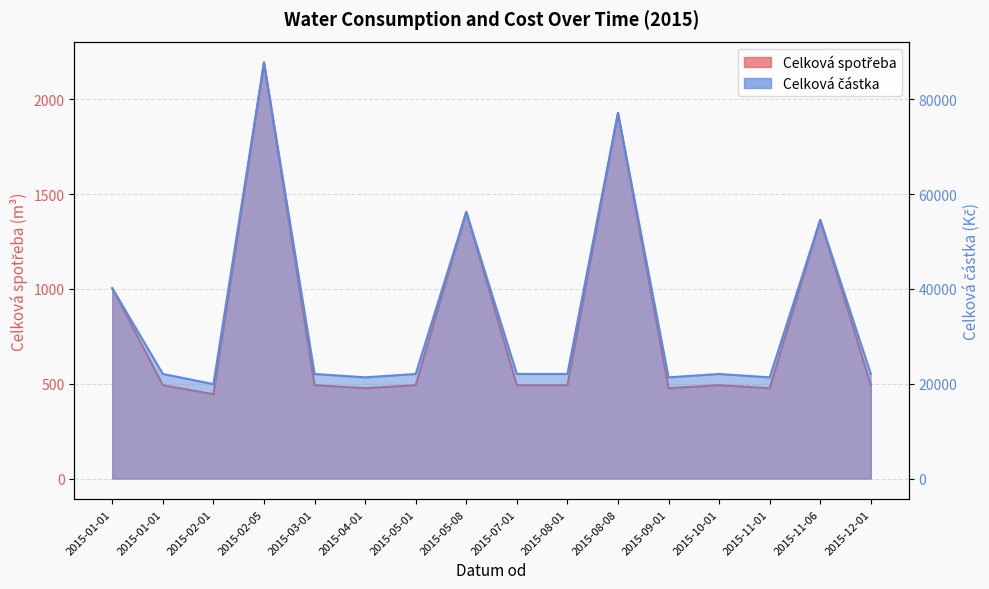

Reading right to left, what are all the values shown in this chart?

Celková spotřeba: 2015-12-01=492.3	2015-11-06=1364.0	2015-11-01=476.4	2015-10-01=492.3	2015-09-01=476.4	2015-08-08=1928.0	2015-08-01=492.3	2015-07-01=492.3	2015-05-08=1406.0	2015-05-01=492.3	2015-04-01=476.4	2015-03-01=492.3	2015-02-05=2194.0	2015-02-01=444.6	2015-01-01=492.3	2015-01-01=1004.0
Celková částka: 2015-12-01=22055.0	2015-11-06=54564.0	2015-11-01=21344.0	2015-10-01=22055.0	2015-09-01=21344.0	2015-08-08=77125.0	2015-08-01=22055.0	2015-07-01=22055.0	2015-05-08=56244.0	2015-05-01=22055.0	2015-04-01=21344.0	2015-03-01=22055.0	2015-02-05=87766.0	2015-02-01=19921.0	2015-01-01=22055.0	2015-01-01=40163.0